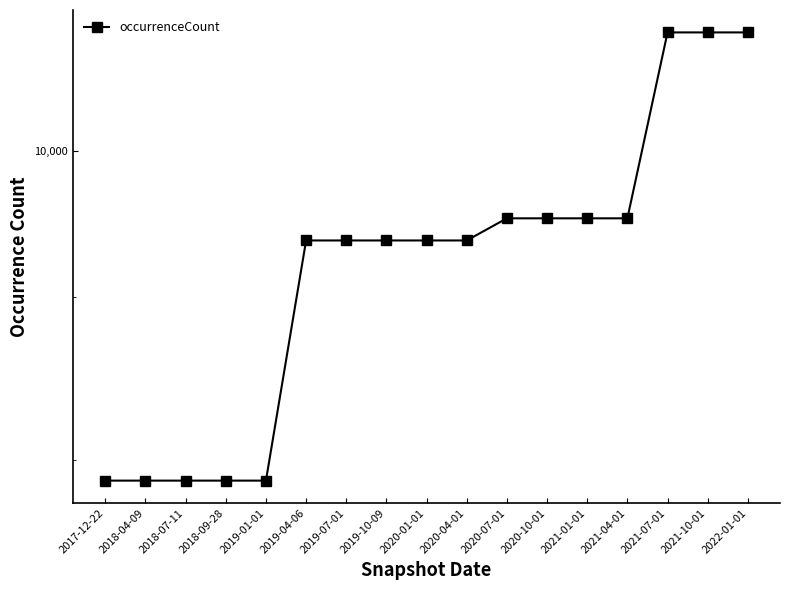

Where is the data nearest to the value 9387?

2019-04-06